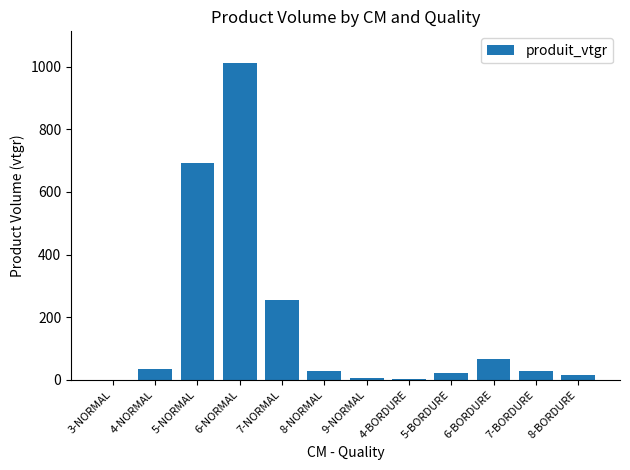

What is the difference between the values at 8-BORDURE and 4-NORMAL?

18.9